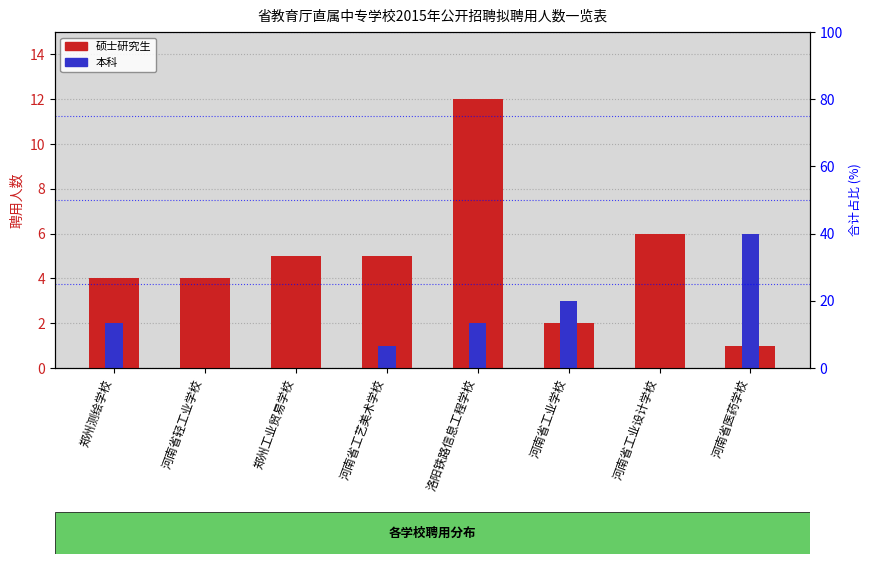

At which category is the sum across all series the highest?

洛阳铁路信息工程学校